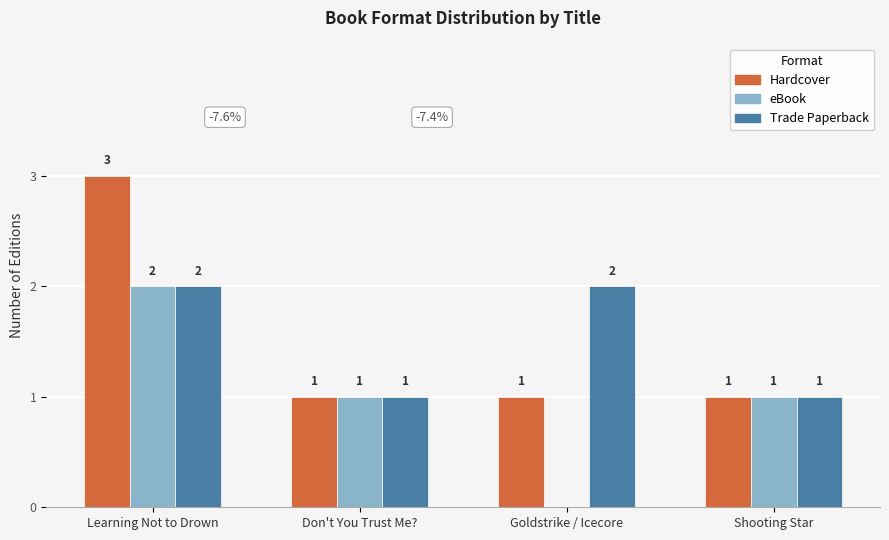

What are all the series names shown in the legend?

Hardcover, eBook, Trade Paperback